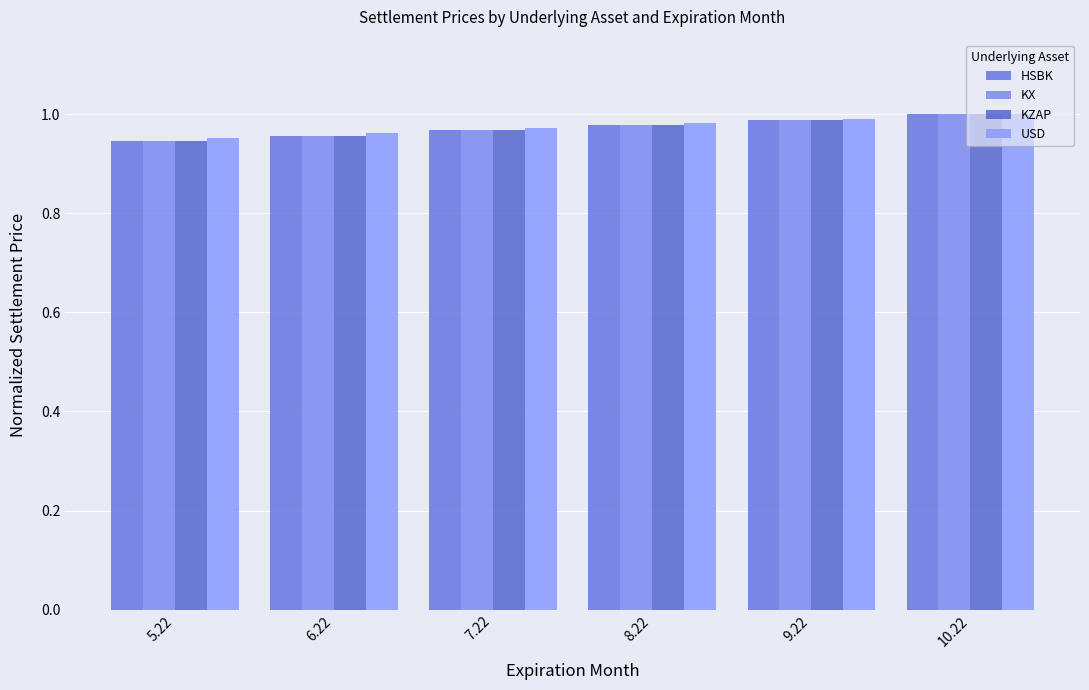

What is the greatest value displayed?

1.0